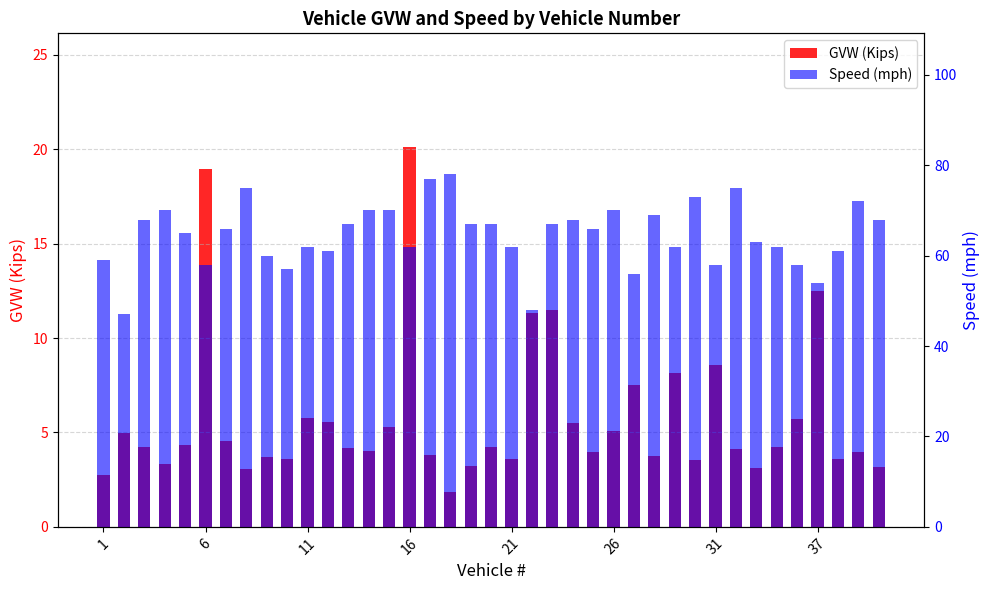

At how many categories does at least one series exceed 72?

5